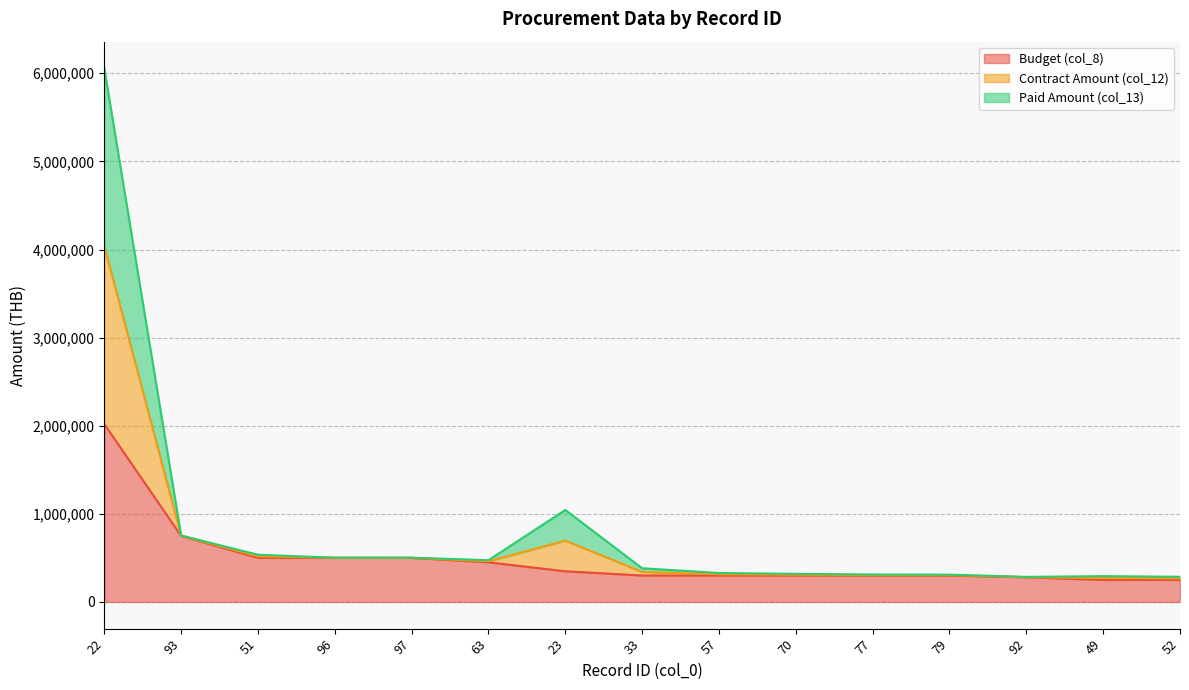

Is it true that Budget (col_8) equals 824394 at 51?

False